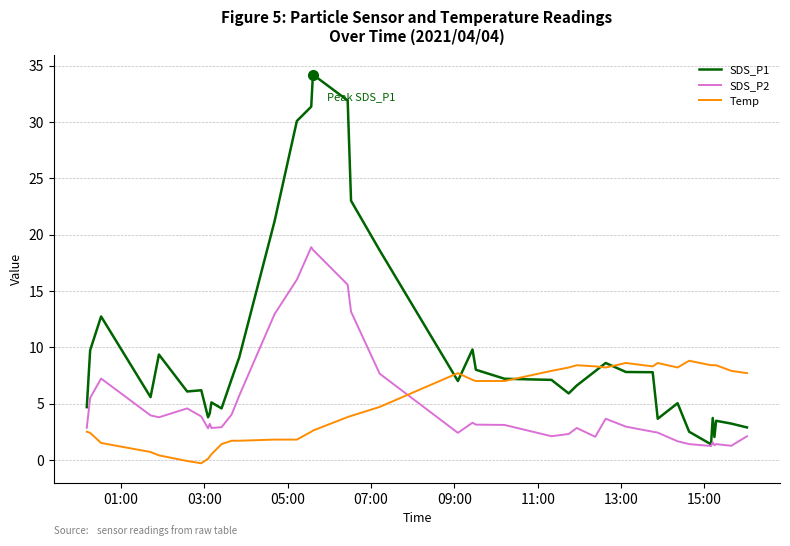

Which series ends up on top after the final intersection of SDS_P2 and Temp?

Temp